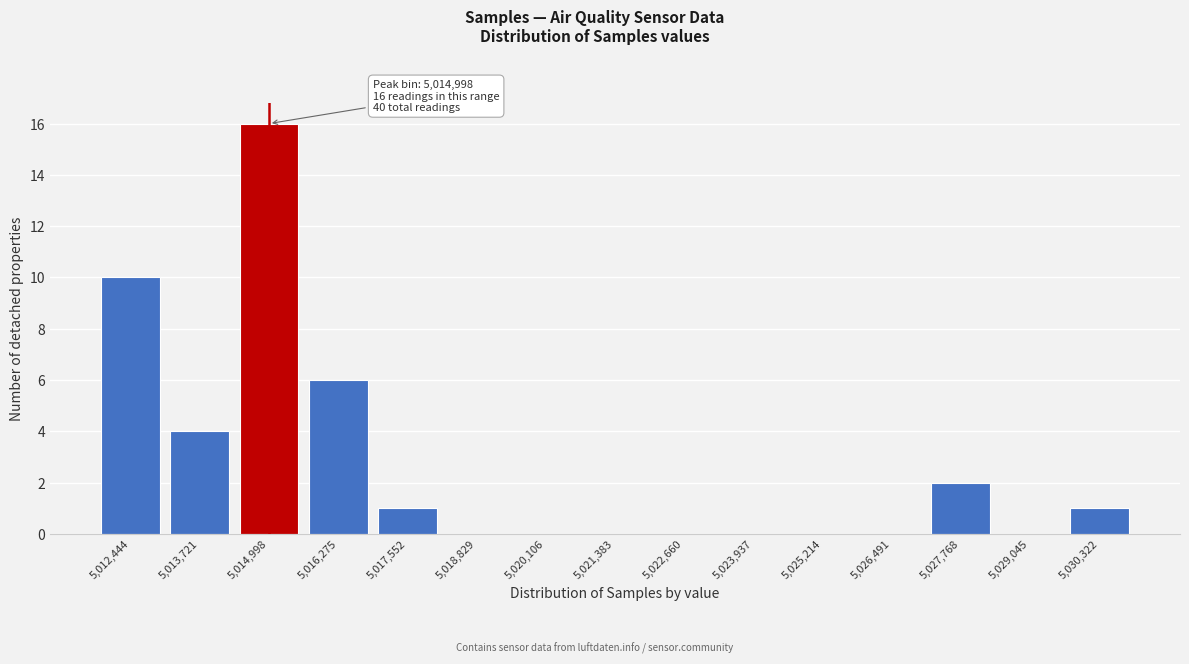

Reading left to right, what are all the values shown in this chart?

5,012,444=10	5,013,721=4	5,014,998=16	5,016,275=6	5,017,552=1	5,018,829=0	5,020,106=0	5,021,383=0	5,022,660=0	5,023,937=0	5,025,214=0	5,026,491=0	5,027,768=2	5,029,045=0	5,030,322=1